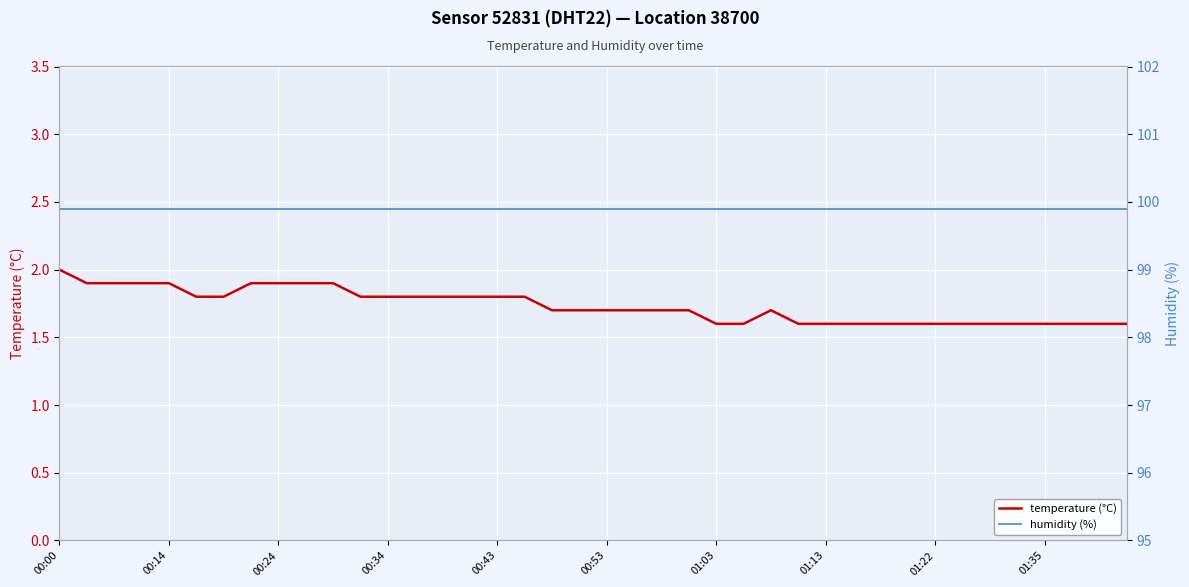

What is the value of the temperature (°C) point at the 7th from the left?

1.8